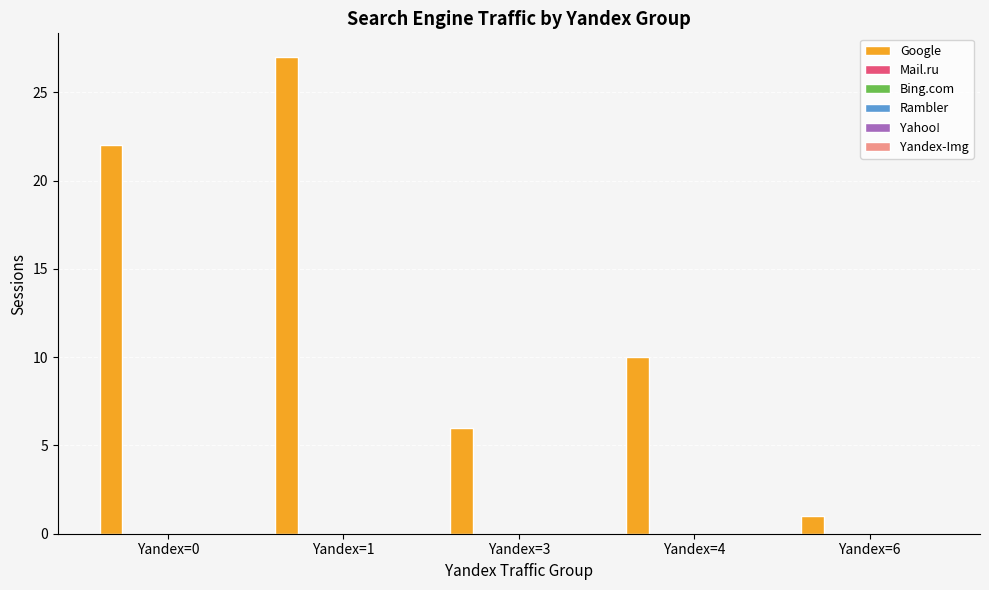

What is the greatest value displayed?

27